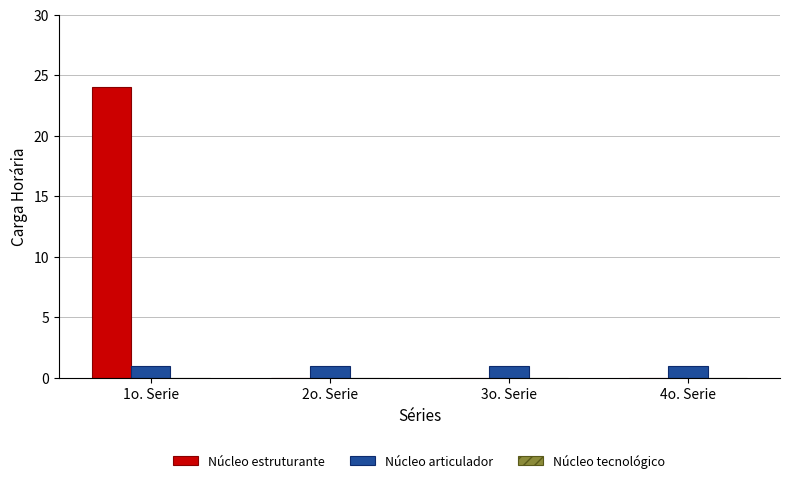

What is the sum of all Núcleo estruturante values?

24